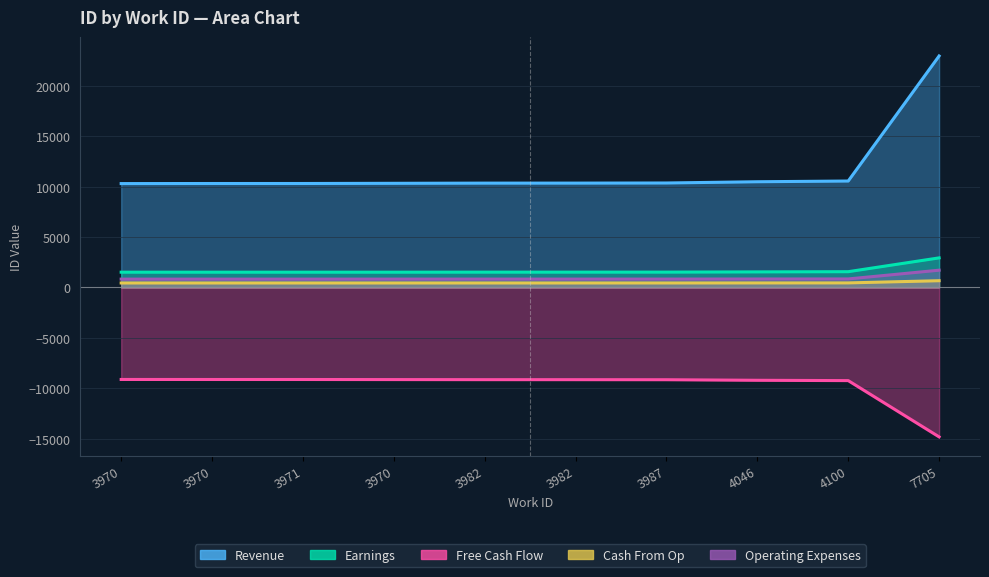

Is it true that Operating Expenses equals 1452.3 at 3970?

False